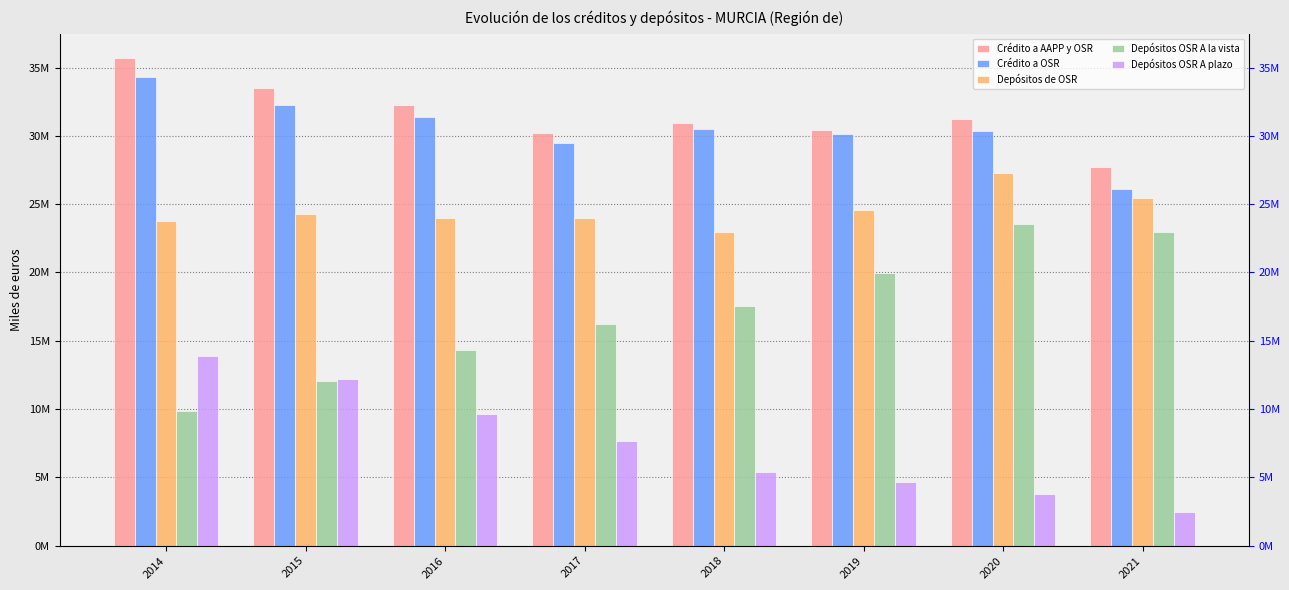

Which category has the highest value in the Depósitos OSR A plazo series?

2014